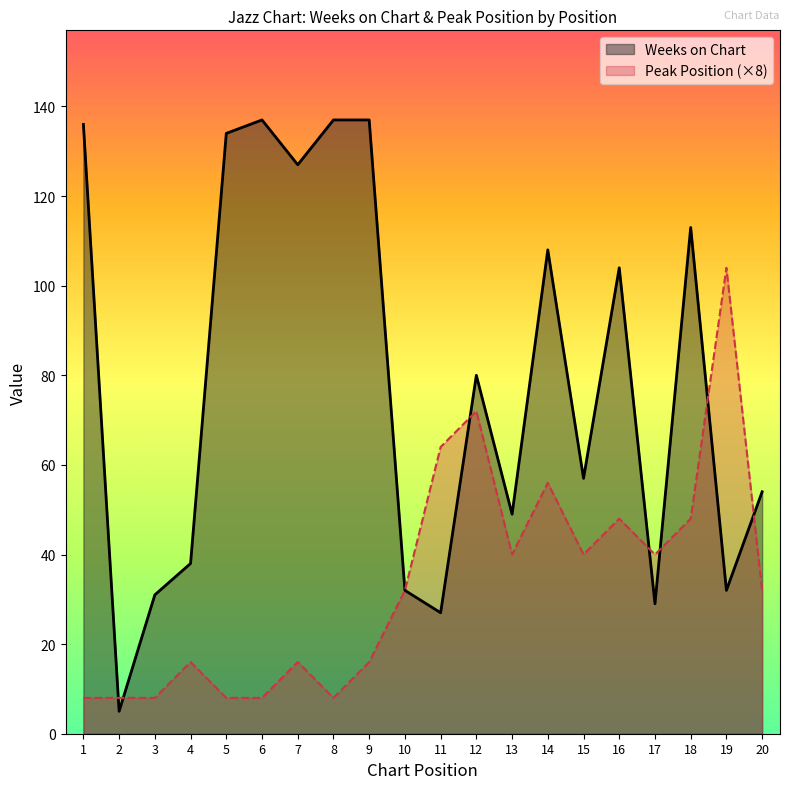

How many values in the Weeks on Chart series exceed 80?

9